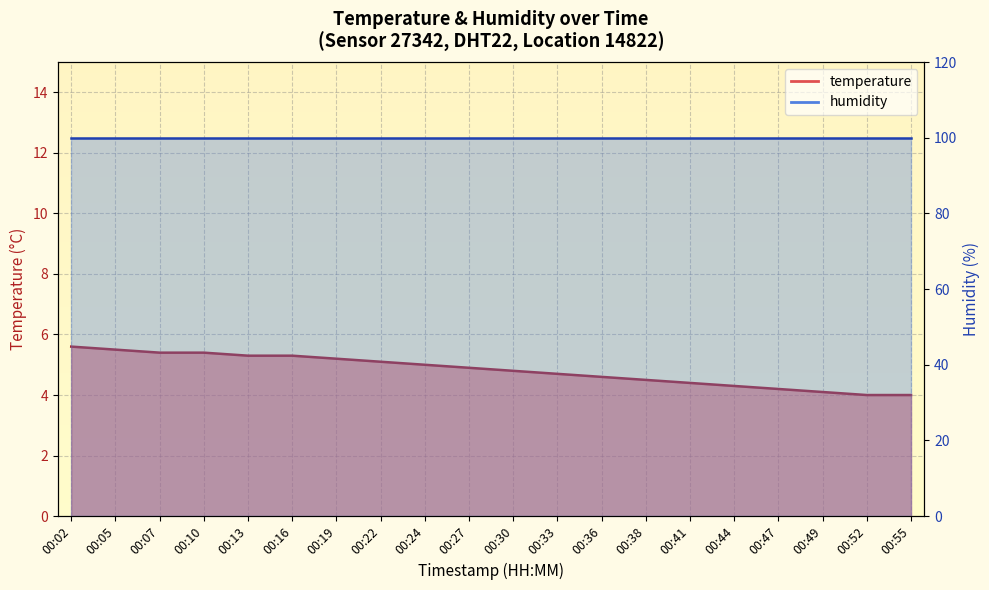

Reading left to right, extract all data points from this chart.

00:02=5.6	00:05=5.5	00:07=5.4	00:10=5.4	00:13=5.3	00:16=5.3	00:19=5.2	00:22=5.1	00:24=5.0	00:27=4.9	00:30=4.8	00:33=4.7	00:36=4.6	00:38=4.5	00:41=4.4	00:44=4.3	00:47=4.2	00:49=4.1	00:52=4.0	00:55=4.0